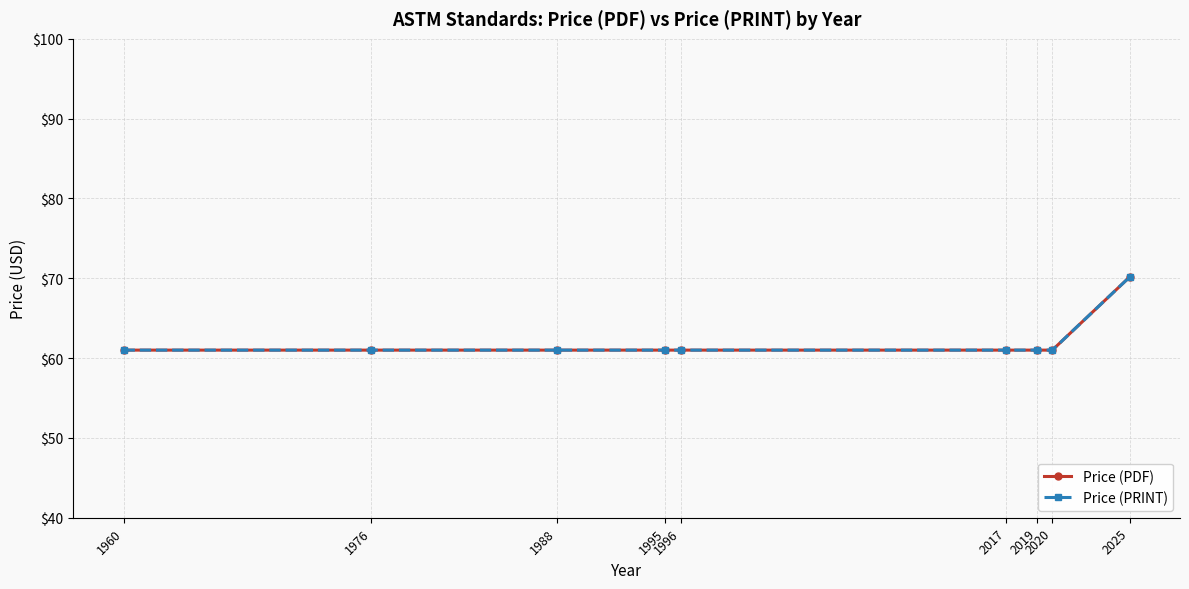

What is the value of the Price (PDF) point at the 9th from the left?

70.2